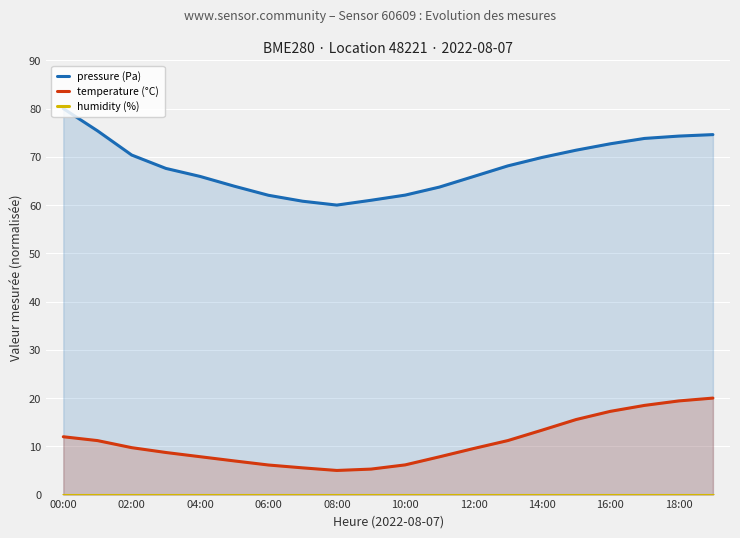

What is the maximum value for pressure (Pa)?

80.0